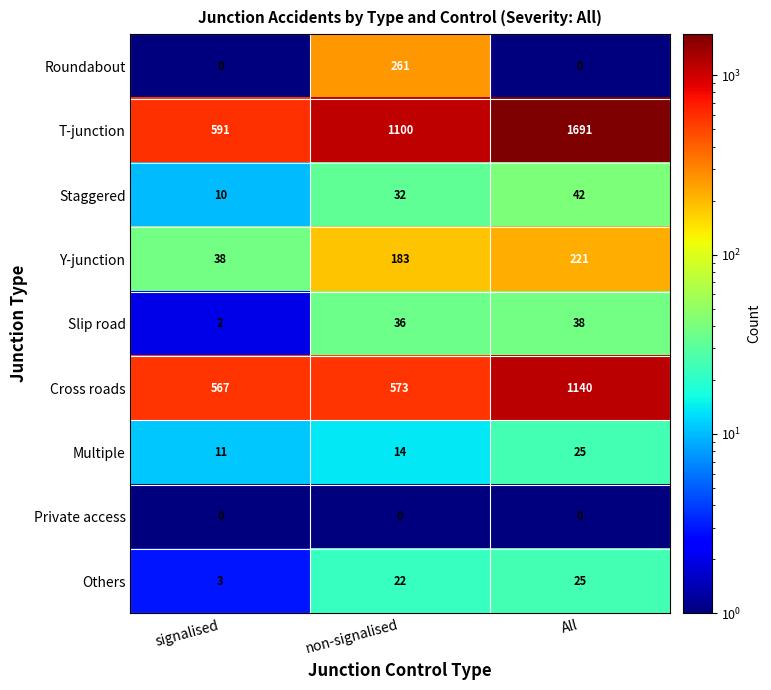

What is the average value of the T-junction series?

1127